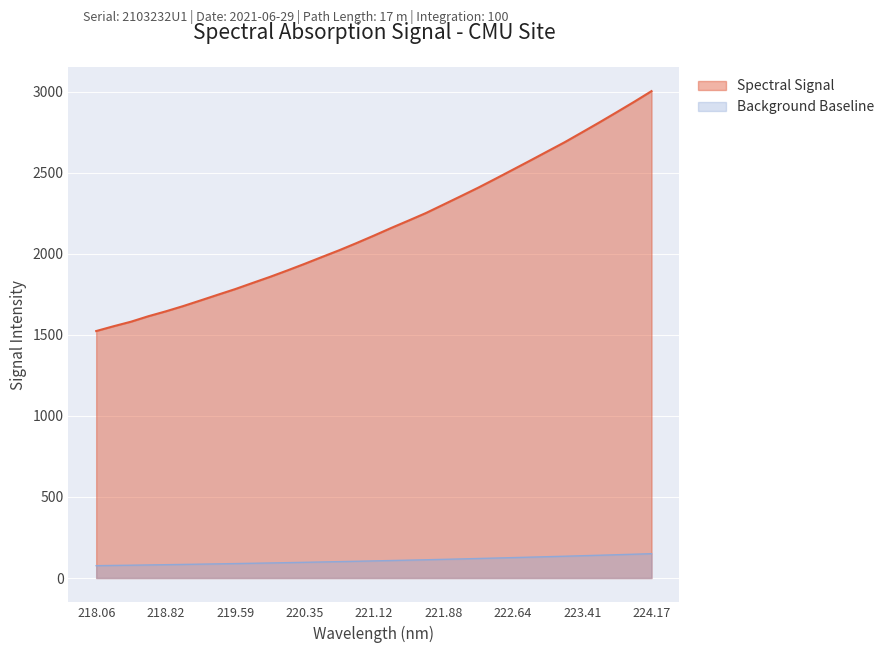

What is the smallest value displayed?

76.2